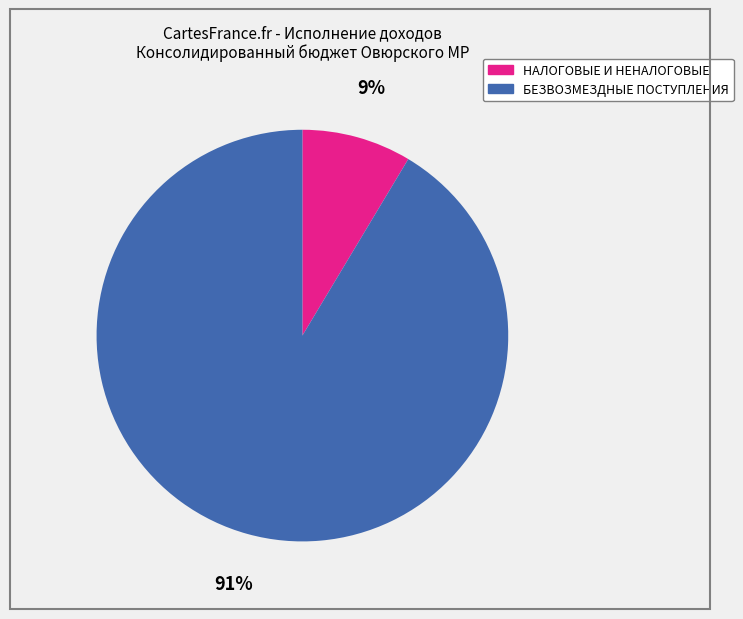

To the nearest percent, what is the average slice percentage?

50%